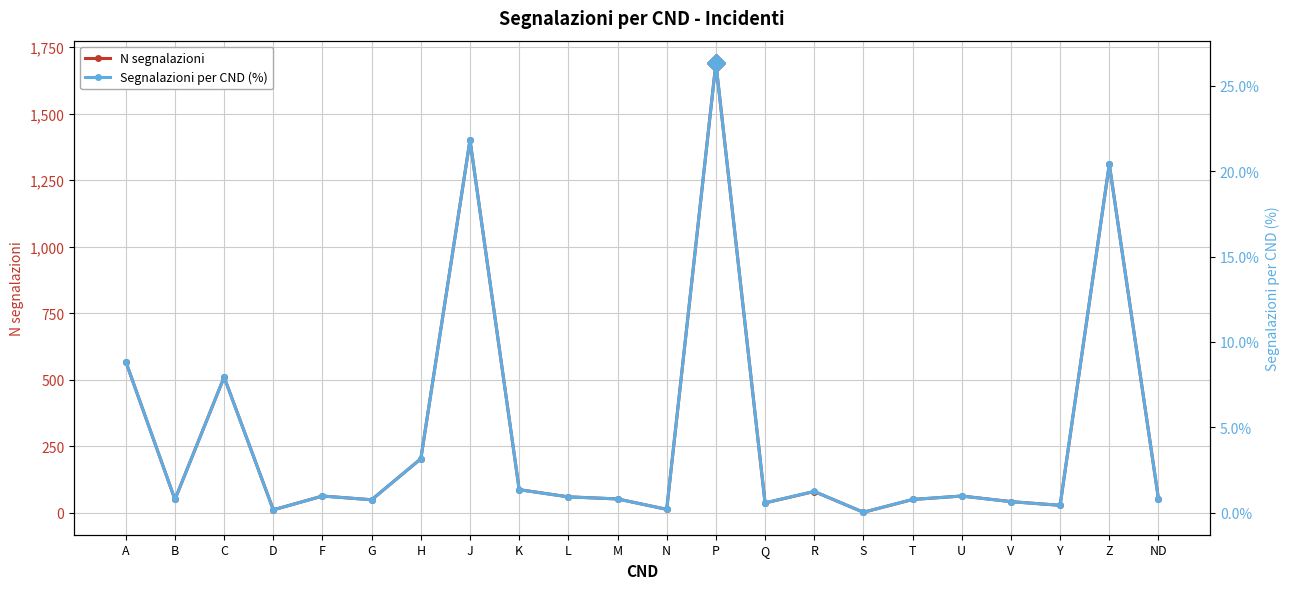

Is the value of Segnalazioni per CND (%) at Z greater than the value of N segnalazioni at ND?

No